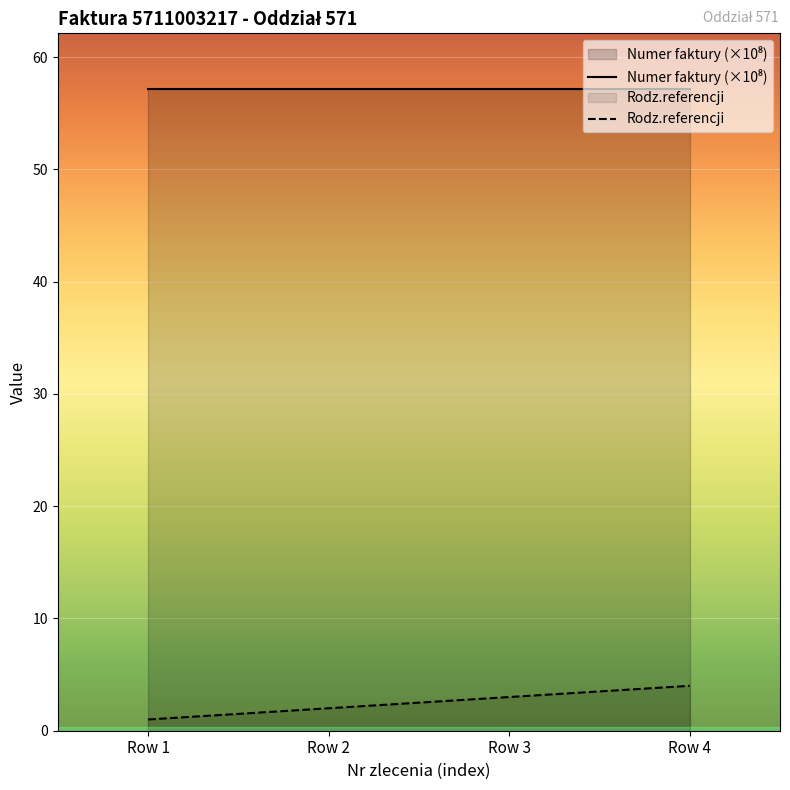

What is the sum of all Numer faktury (×10⁸) values?

228.4